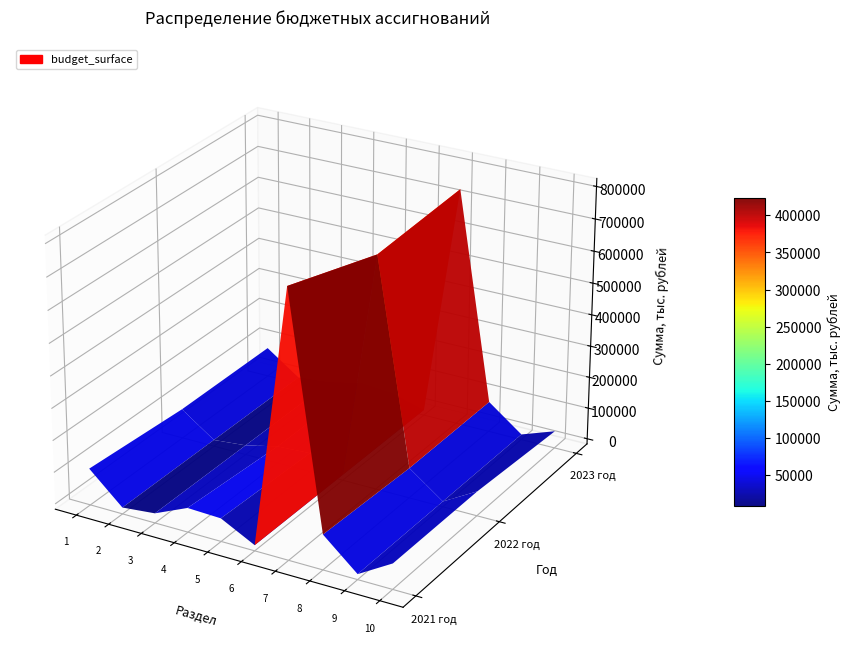

Reading left to right, transcribe all the data shown in this chart.

2021 год: ОБЩЕГОСУДАРСТВЕННЫЕ ВОПРОСЫ=98558.4	НАЦИОНАЛЬНАЯ ОБОРОНА=3428.1	НАЦИОНАЛЬНАЯ БЕЗОПАСНОСТЬ=13782.4	НАЦИОНАЛЬНАЯ ЭКОНОМИКА=59490.1	ЖИЛИЩНО-КОММУНАЛЬНОЕ ХОЗЯЙСТВО=55749.1	ОХРАНА ОКРУЖАЮЩЕЙ СРЕДЫ=1000.0	ОБРАЗОВАНИЕ=807798.2	КУЛЬТУРА=92805.6	ЗДРАВООХРАНЕНИЕ=186.2	СОЦИАЛЬНАЯ ПОЛИТИКА=63151.7
2022 год: ОБЩЕГОСУДАРСТВЕННЫЕ ВОПРОСЫ=77141.0	НАЦИОНАЛЬНАЯ ОБОРОНА=3463.7	НАЦИОНАЛЬНАЯ БЕЗОПАСНОСТЬ=13341.1	НАЦИОНАЛЬНАЯ ЭКОНОМИКА=37226.9	ЖИЛИЩНО-КОММУНАЛЬНОЕ ХОЗЯЙСТВО=42885.3	ОХРАНА ОКРУЖАЮЩЕЙ СРЕДЫ=500.0	ОБРАЗОВАНИЕ=714691.5	КУЛЬТУРА=78094.1	ЗДРАВООХРАНЕНИЕ=30.0	СОЦИАЛЬНАЯ ПОЛИТИКА=60662.1
2023 год: ОБЩЕГОСУДАРСТВЕННЫЕ ВОПРОСЫ=77127.9	НАЦИОНАЛЬНАЯ ОБОРОНА=3601.4	НАЦИОНАЛЬНАЯ БЕЗОПАСНОСТЬ=13341.1	НАЦИОНАЛЬНАЯ ЭКОНОМИКА=37469.2	ЖИЛИЩНО-КОММУНАЛЬНОЕ ХОЗЯЙСТВО=30202.2	ОХРАНА ОКРУЖАЮЩЕЙ СРЕДЫ=500.0	ОБРАЗОВАНИЕ=735402.7	КУЛЬТУРА=79829.5	ЗДРАВООХРАНЕНИЕ=0.0	СОЦИАЛЬНАЯ ПОЛИТИКА=37721.2